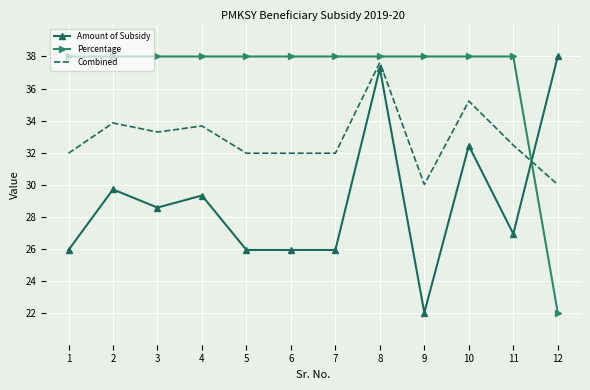

What is the difference between the highest and lowest values at 1?

12.1